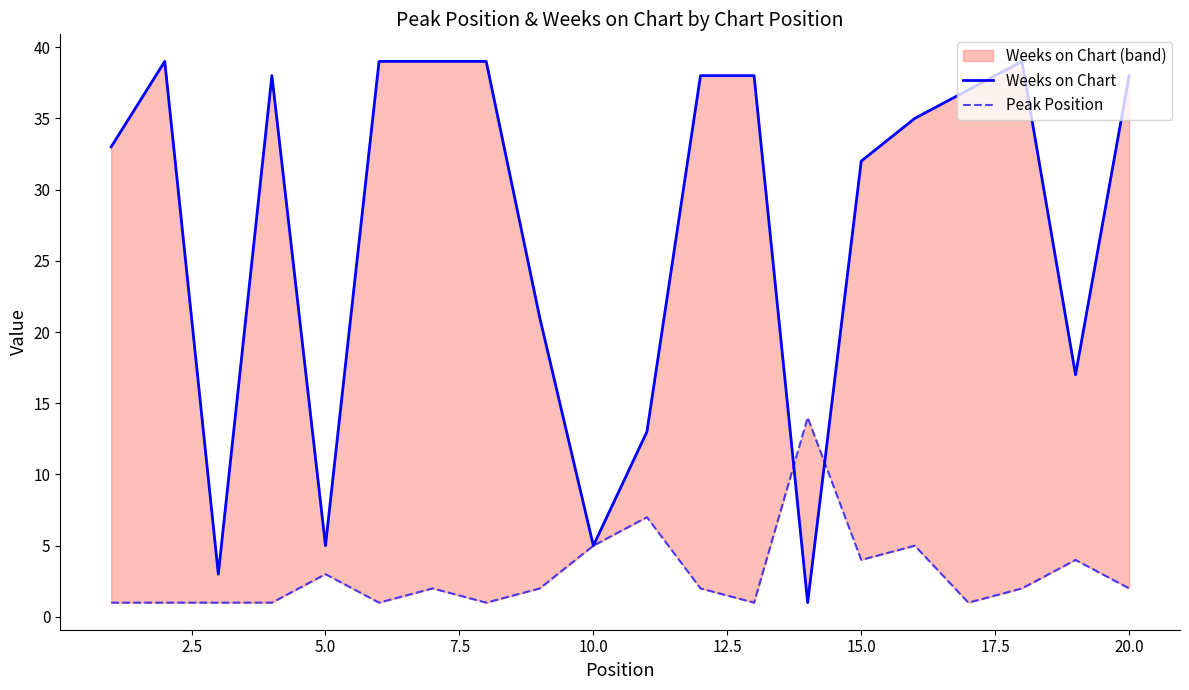

Which series has the largest total across all categories?

Weeks on Chart